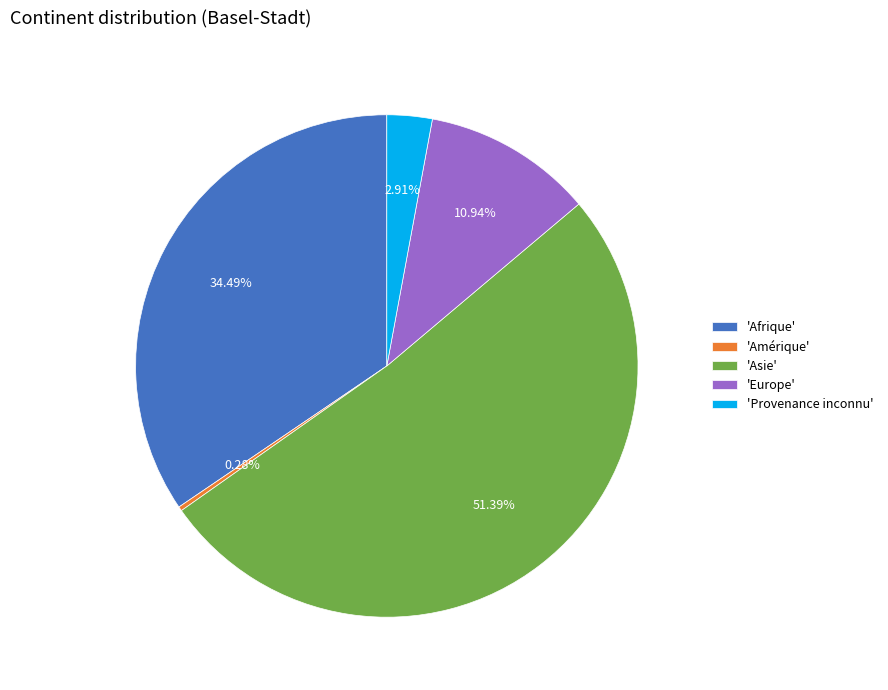

To the nearest percent, what is the average slice percentage?

20%